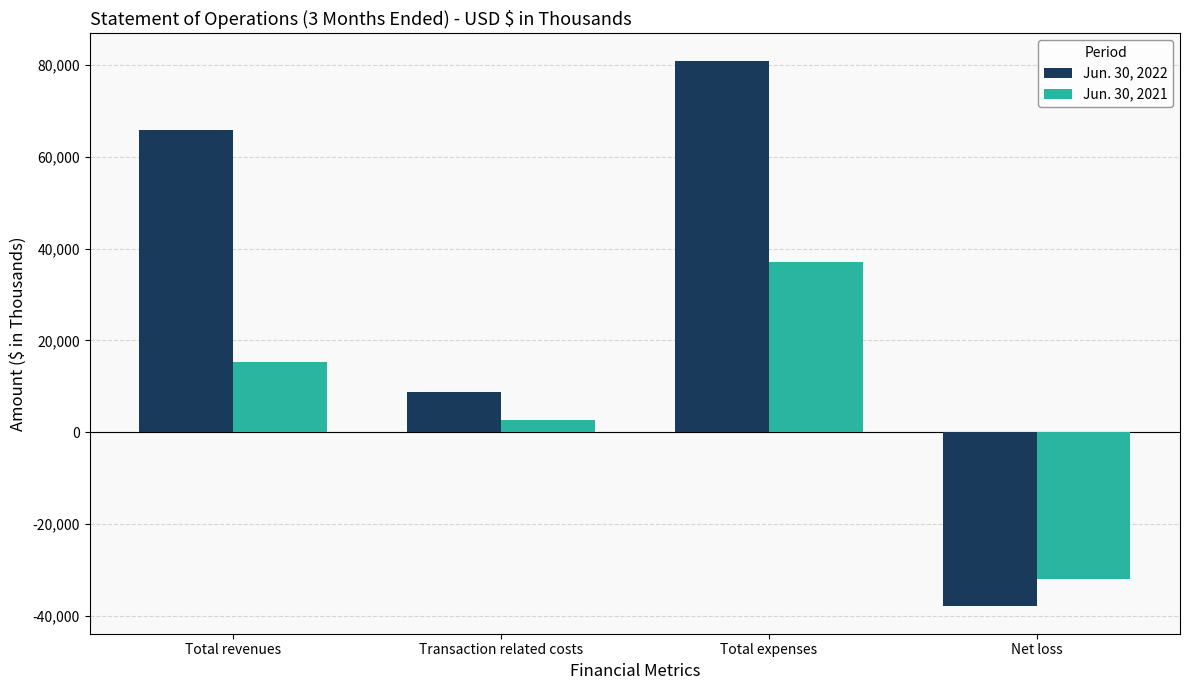

What is the spread (max minus min) of values at Total revenues?

50524